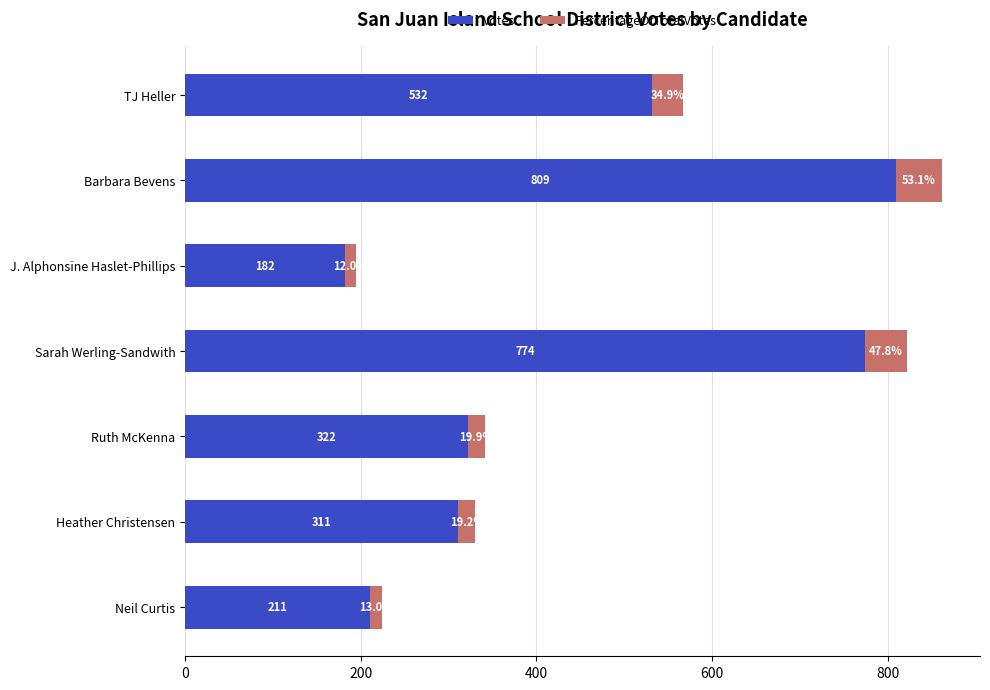

Where is Votes nearest to the value 495?

TJ Heller